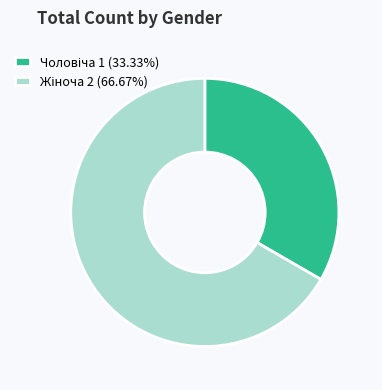

Is there a majority slice in this chart?

Yes